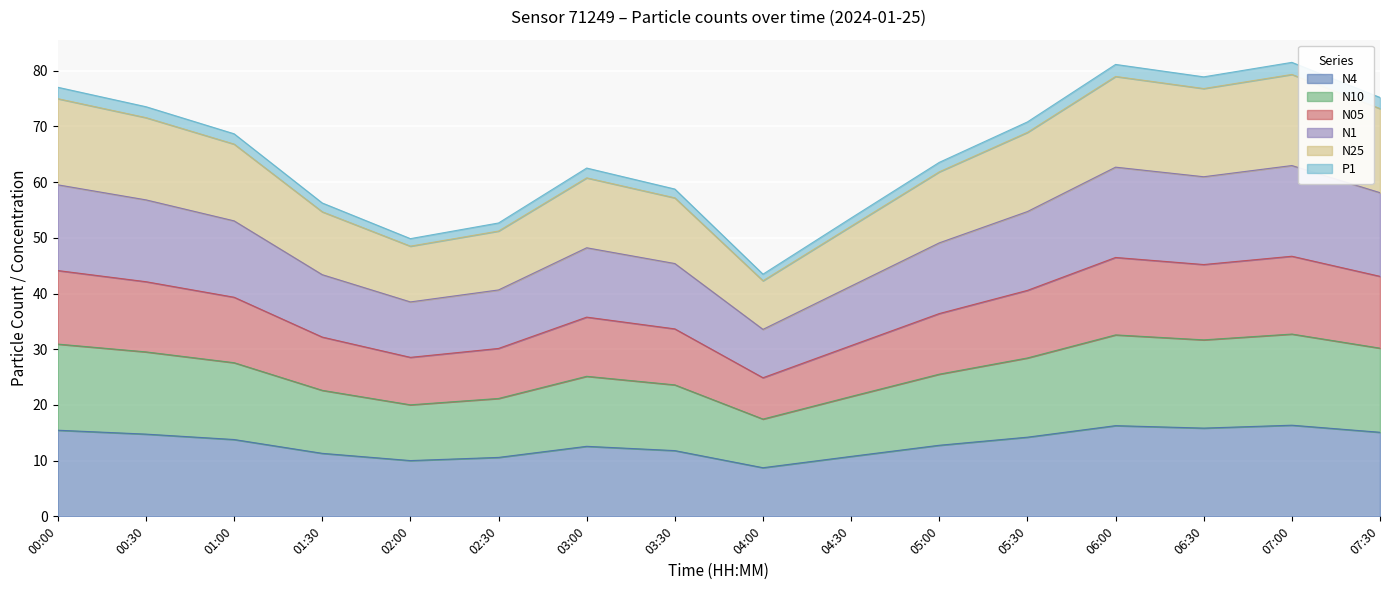

True or false: N10 and P1 intersect in this chart.

False